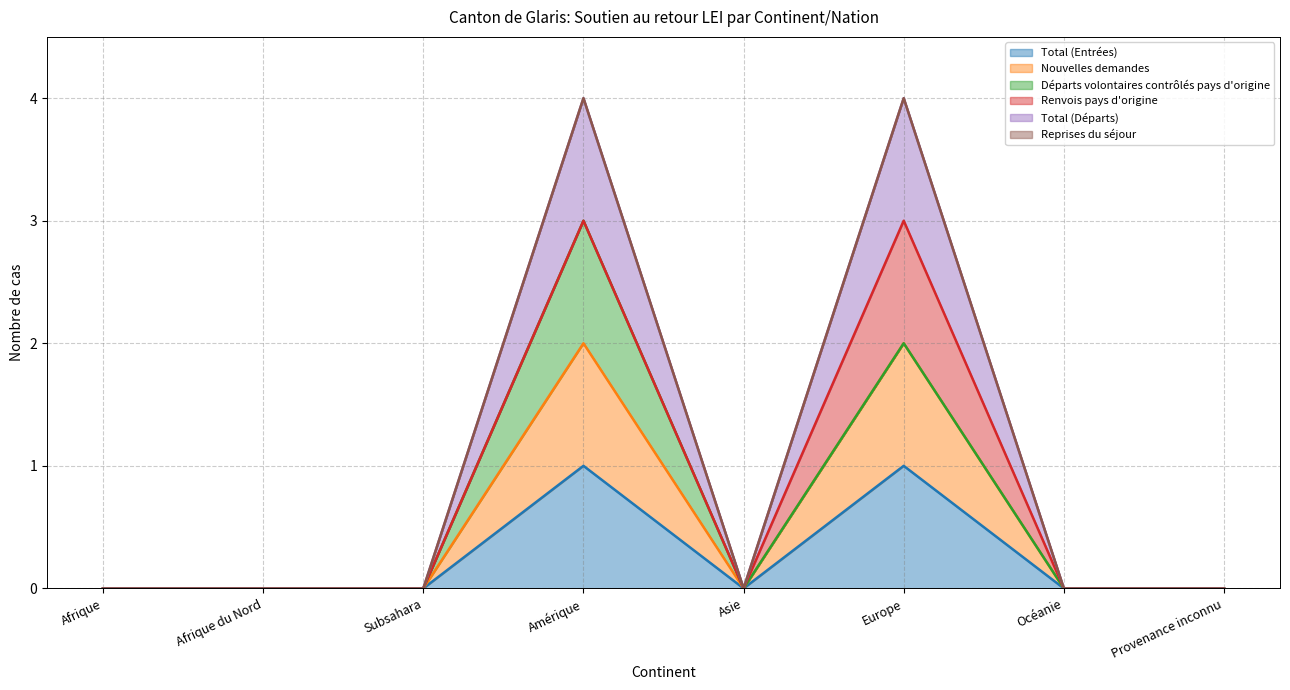

Where is the first local maximum for Total (Départs)?

Amérique